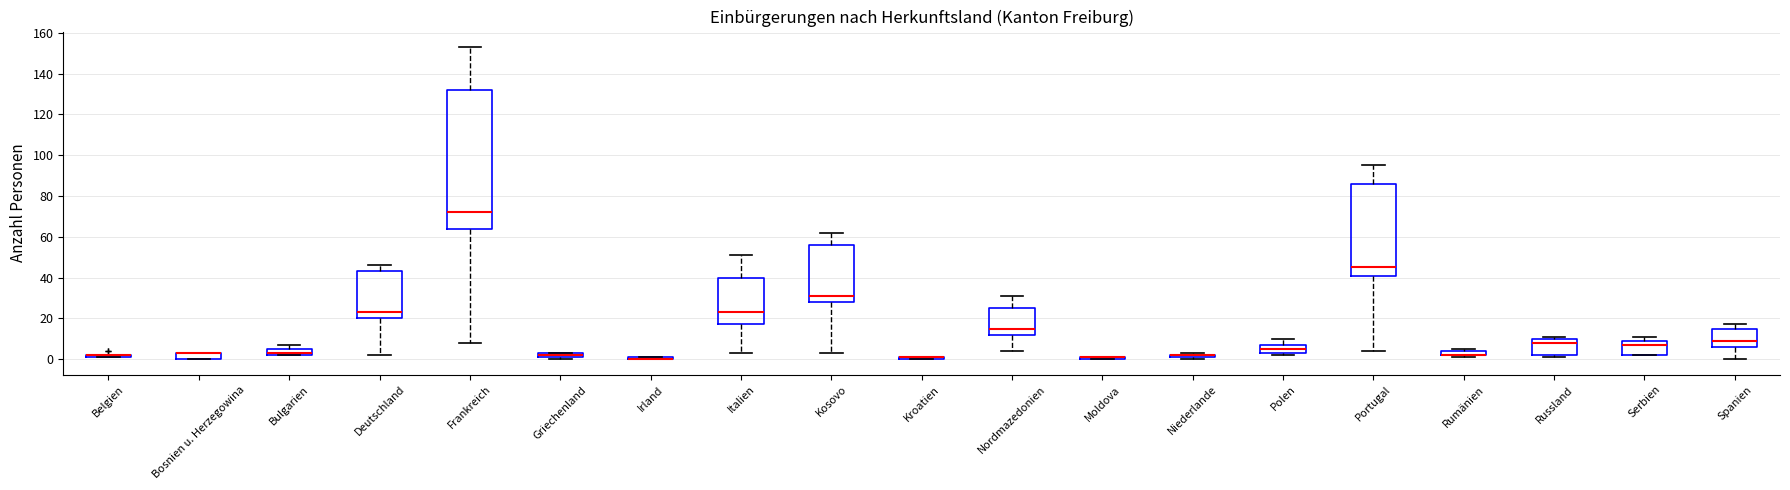

Which box is the tallest, from its lower edge to its upper edge?

Frankreich